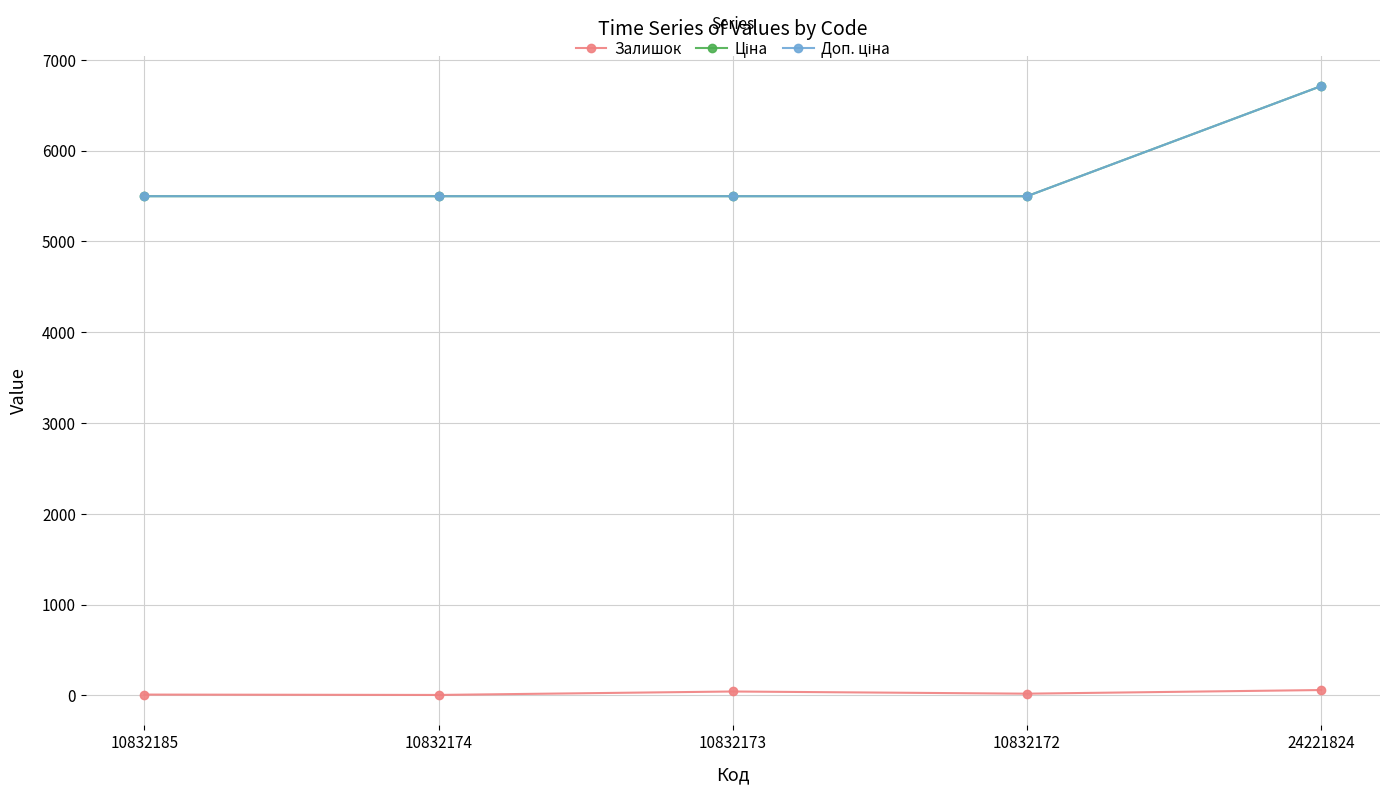

Rank the categories by Залишок value from lowest to highest.

10832174, 10832185, 10832172, 10832173, 24221824